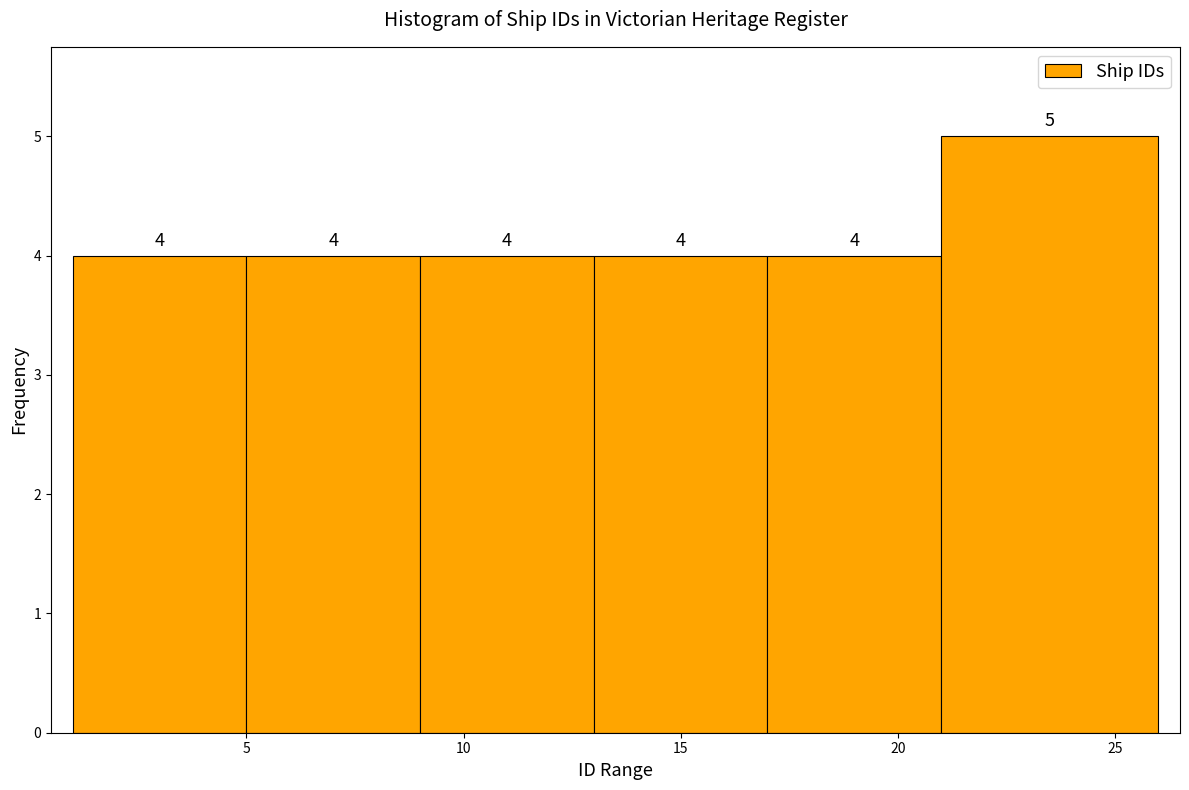

Reading left to right, transcribe this chart: for each bar, give the range it covers on the x-axis and its height.

1 to 5: 4
5 to 9: 4
9 to 13: 4
13 to 17: 4
17 to 21: 4
21 to 26: 5